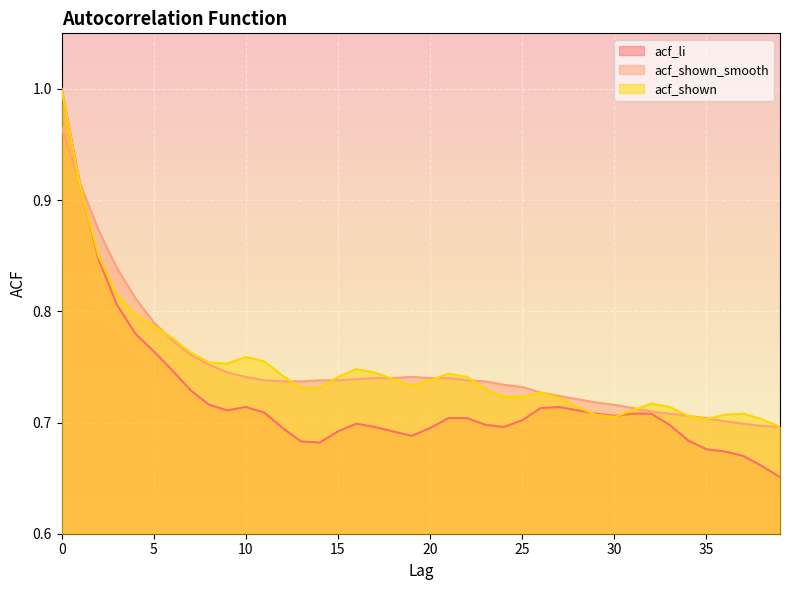

How many acf_shown_smooth values are between 0 and 1?

40